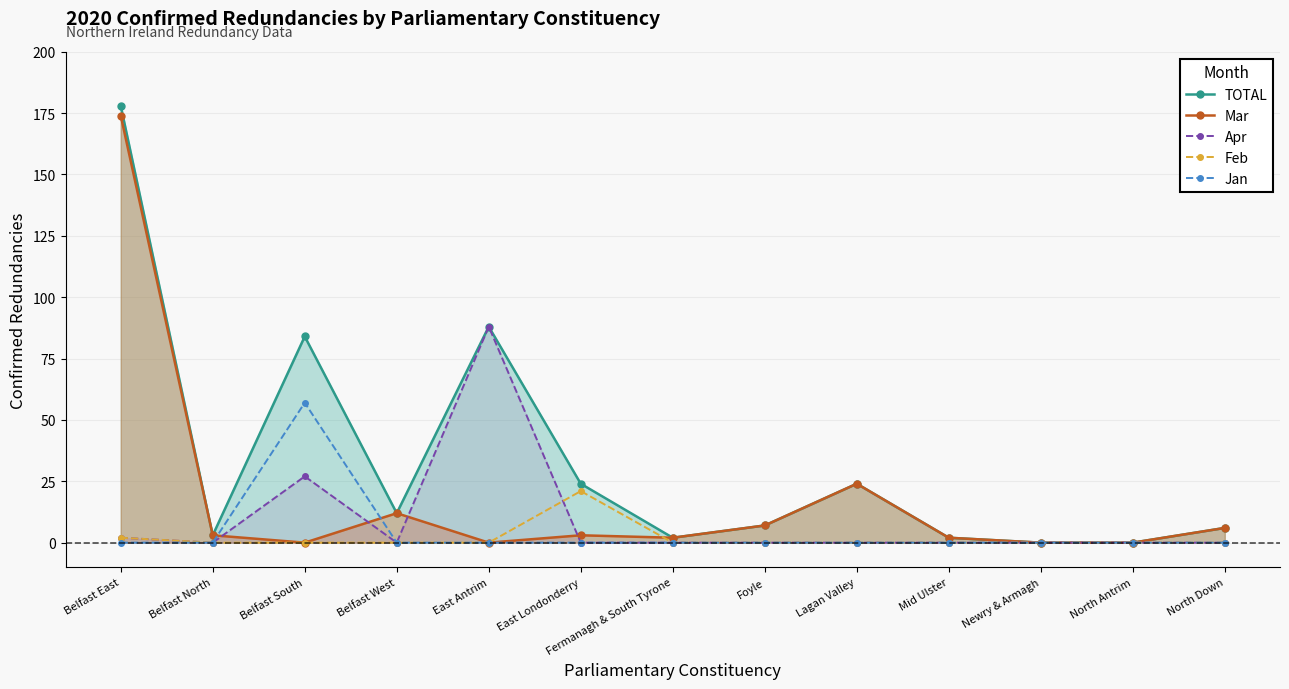

Between Fermanagh & South Tyrone and Newry & Armagh, which series saw the biggest shift?

TOTAL